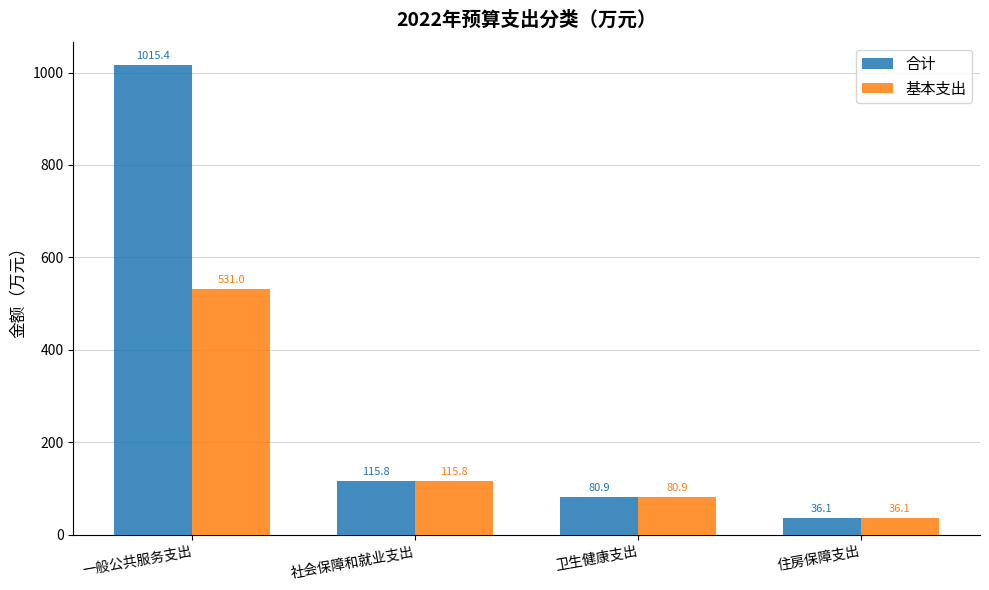

The value of 合计 at 一般公共服务支出 is 1015.4. True or false?

True